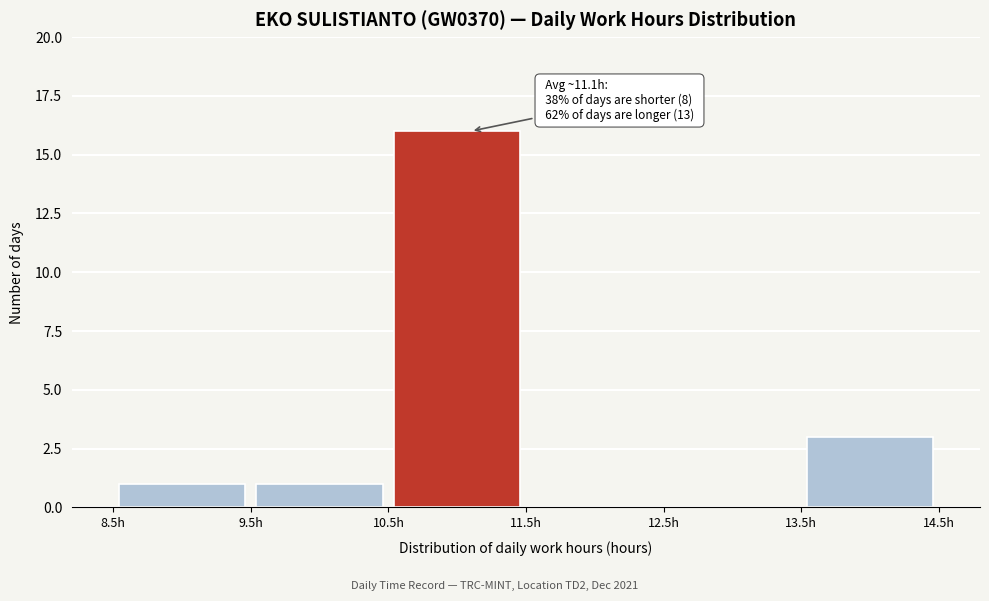

Over which range of the x-axis is the bar tallest?

10.5 to 11.5